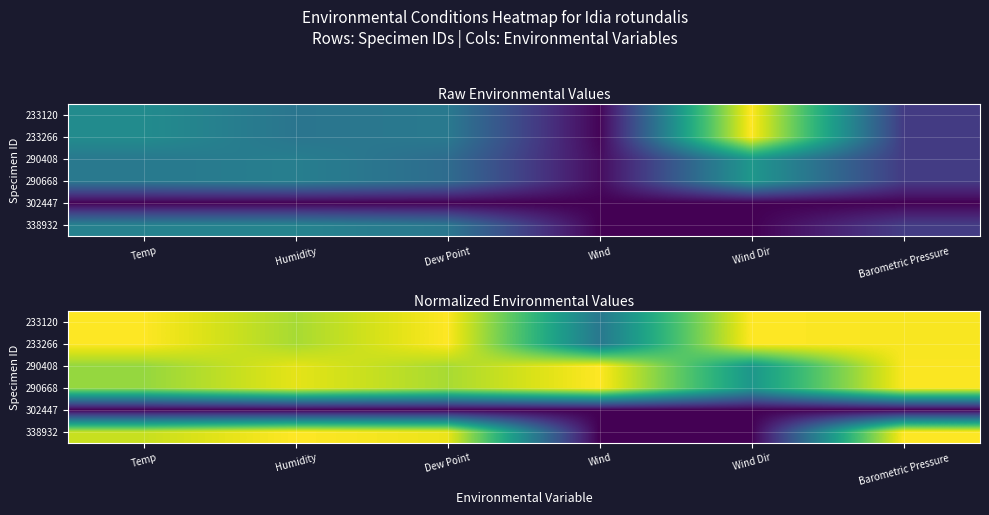

List the labels in order of 302447 value, smallest first.

Temp, Humidity, Dew Point, Wind, Wind Dir, Barometric Pressure